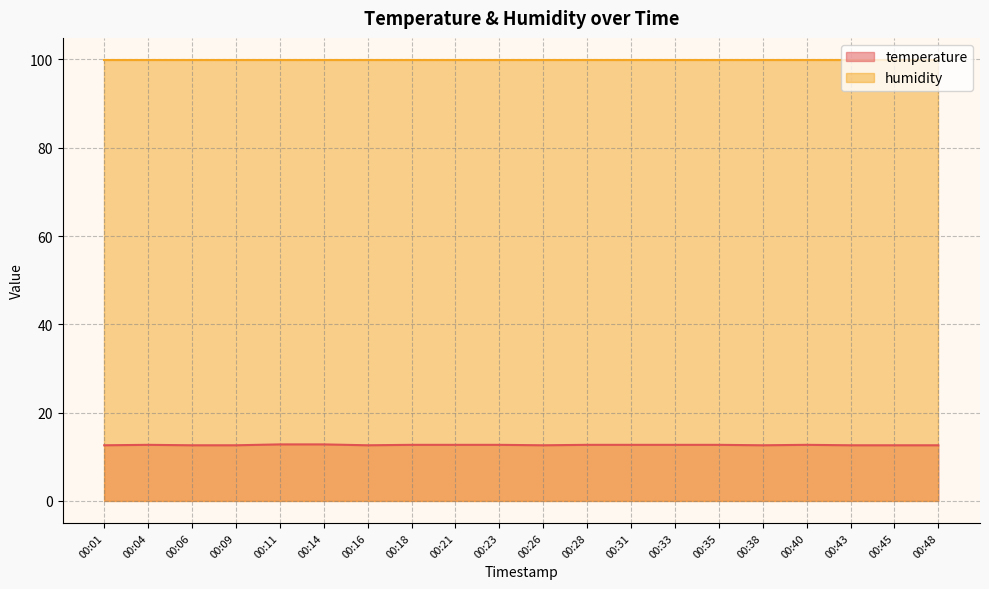

Where is the data nearest to the value 12?

00:01